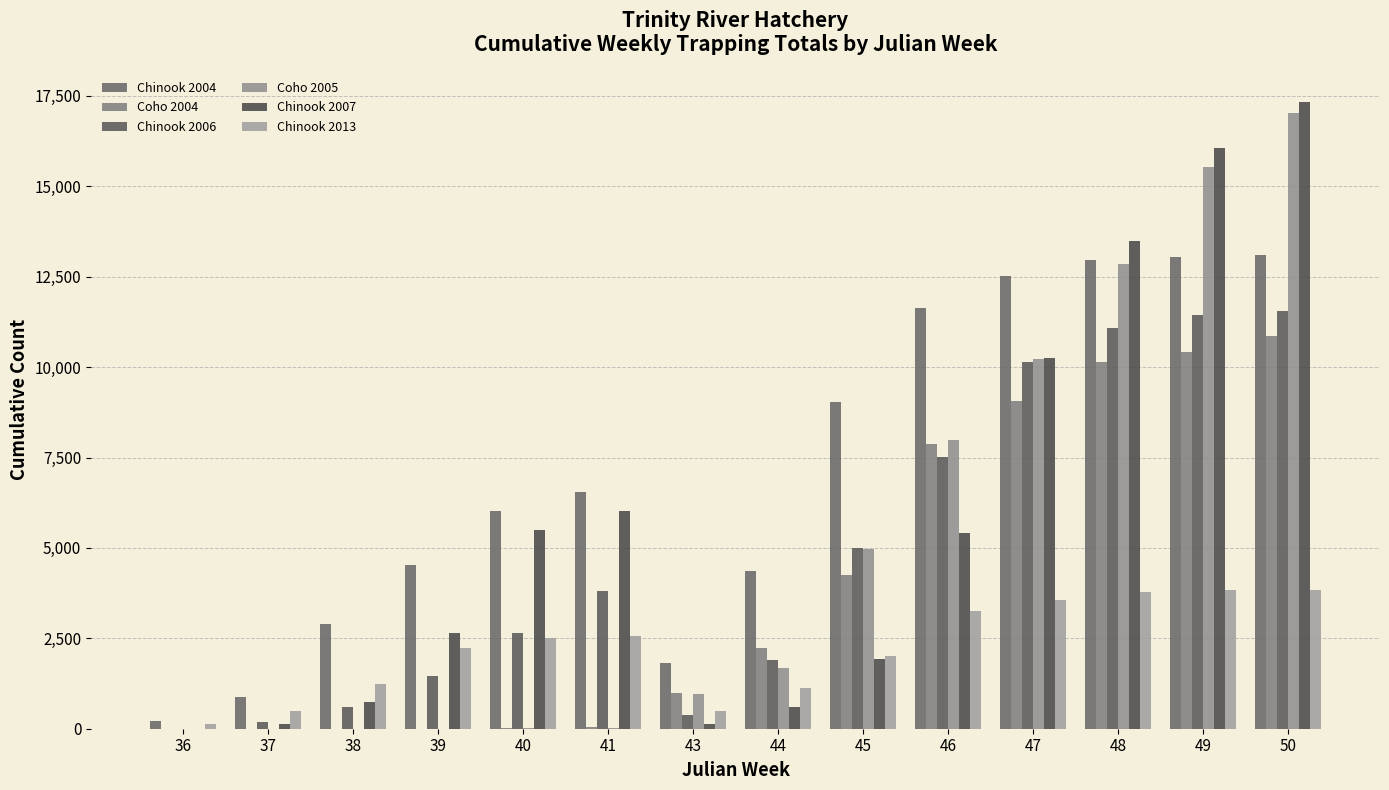

Between 38 and 47, which series saw the biggest shift?

Coho 2005